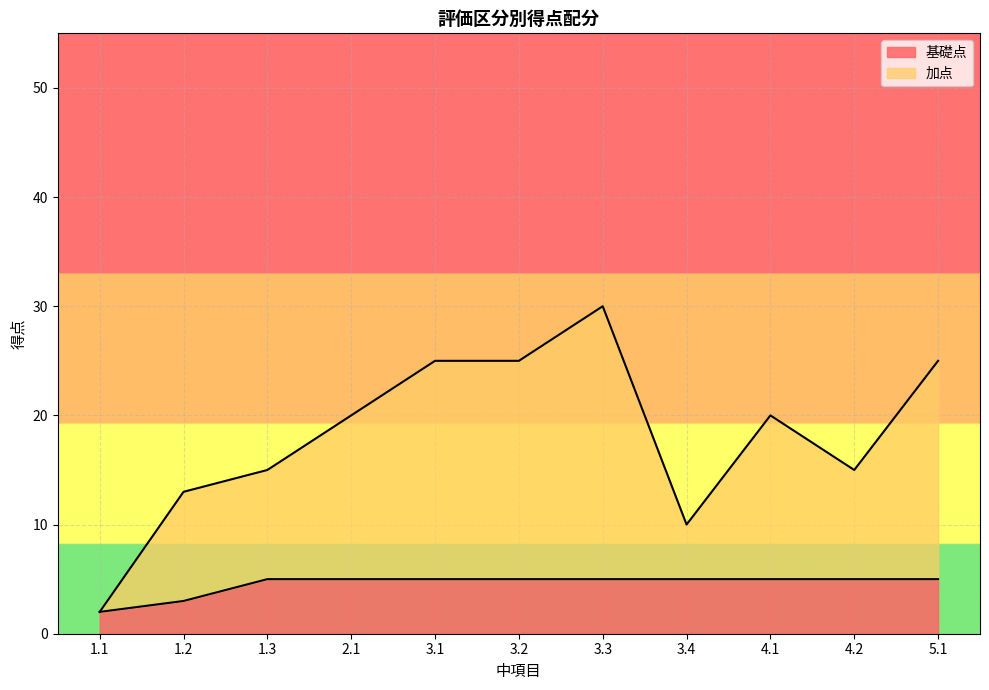

True or false: 基礎点 and 加点 cross at least once.

False